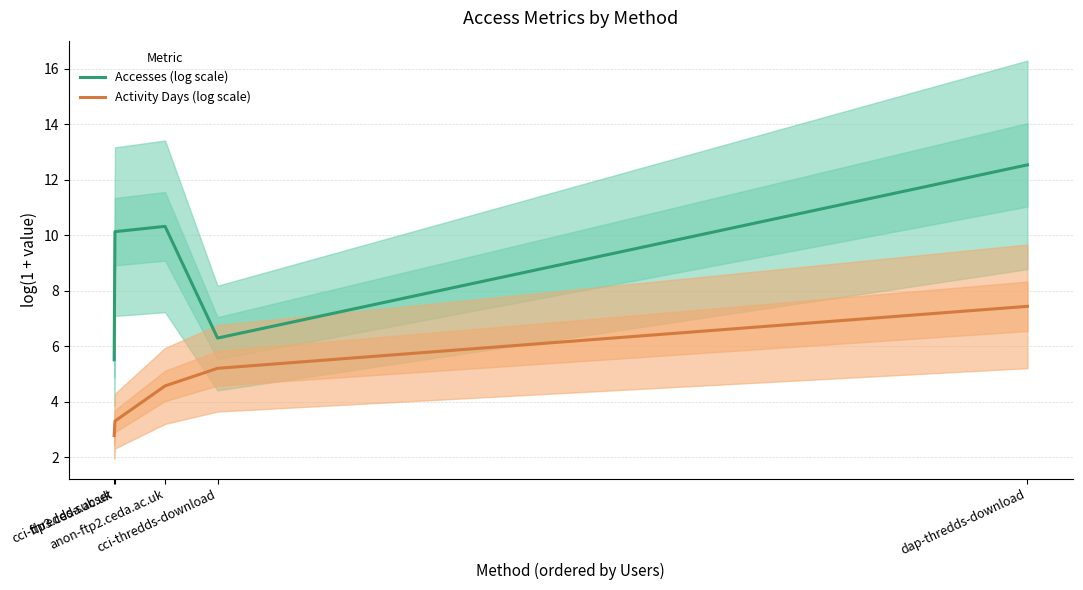

Rank the series at cci-thredds-subset from lowest to highest value.

Activity Days (log scale), Accesses (log scale)